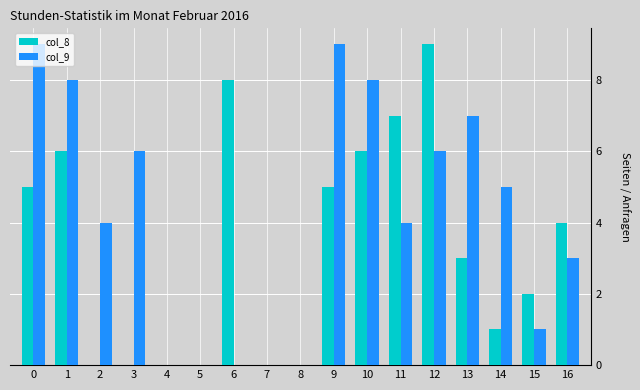

How many col_8 values are between 0 and 6?

14